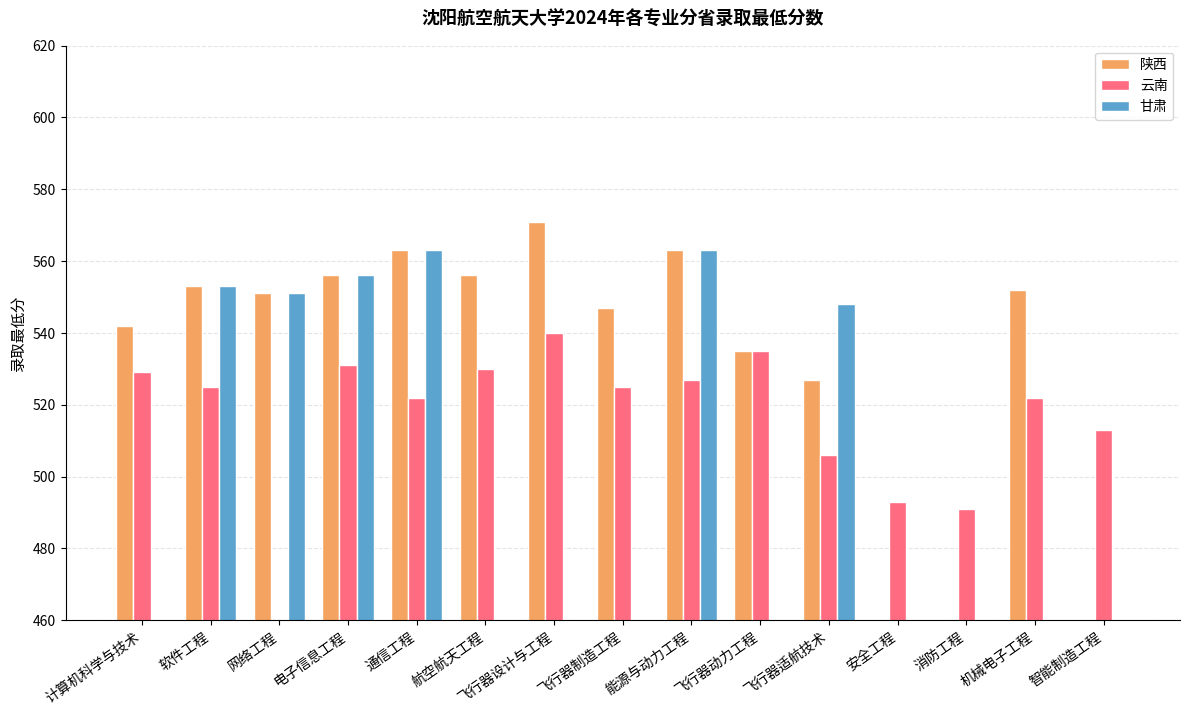

Which category has the lowest value in the 陕西 series?

安全工程